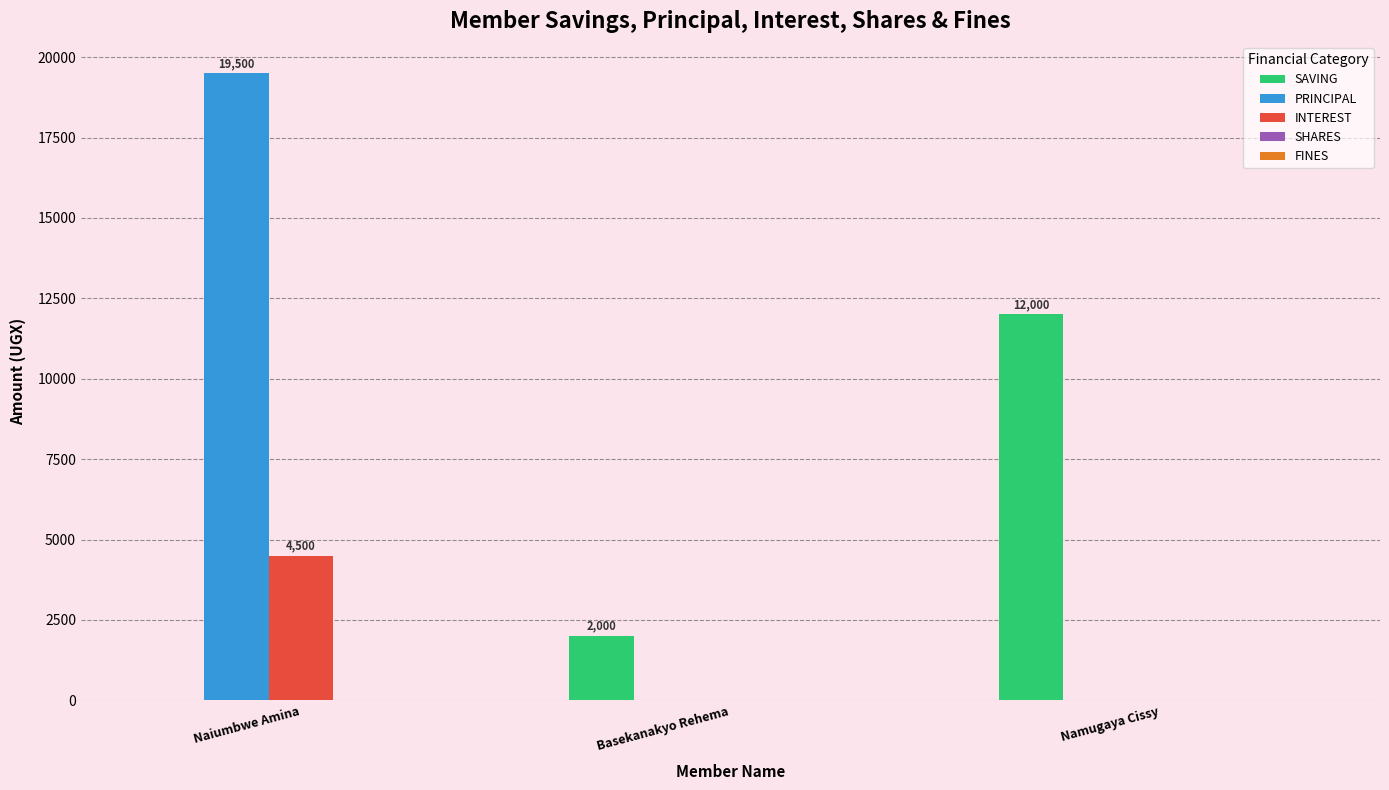

What is the greatest value displayed?

19500